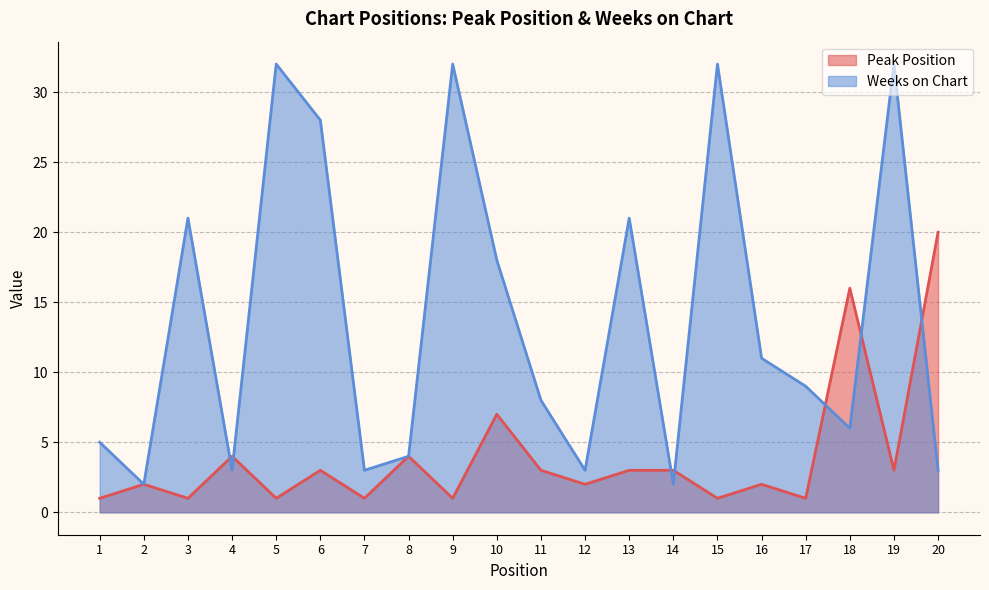

Which label corresponds to the smallest value in the chart?

1